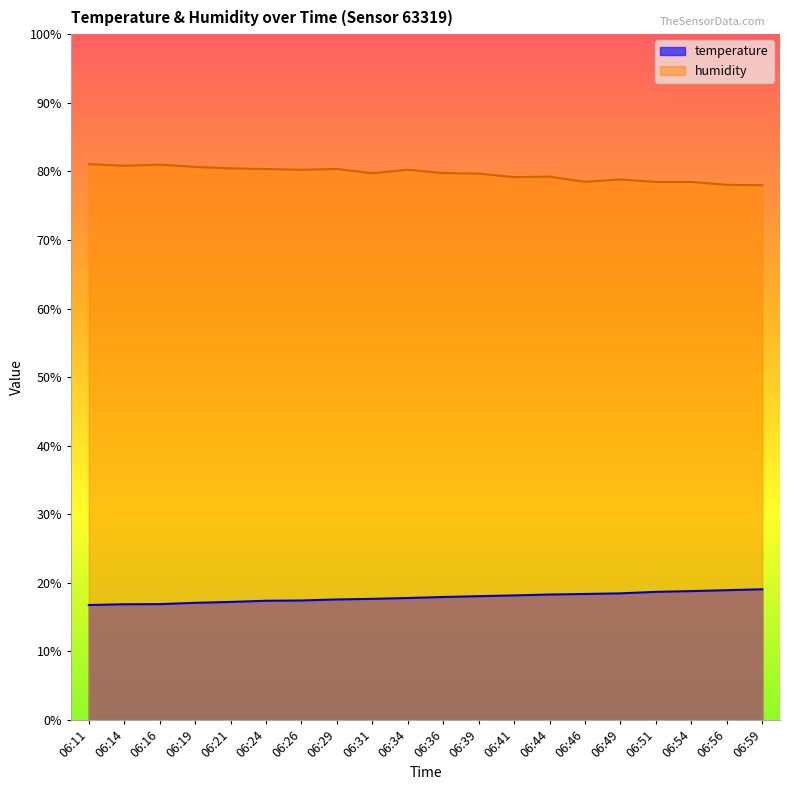

The value of temperature at 06:59 is 26.6. True or false?

False